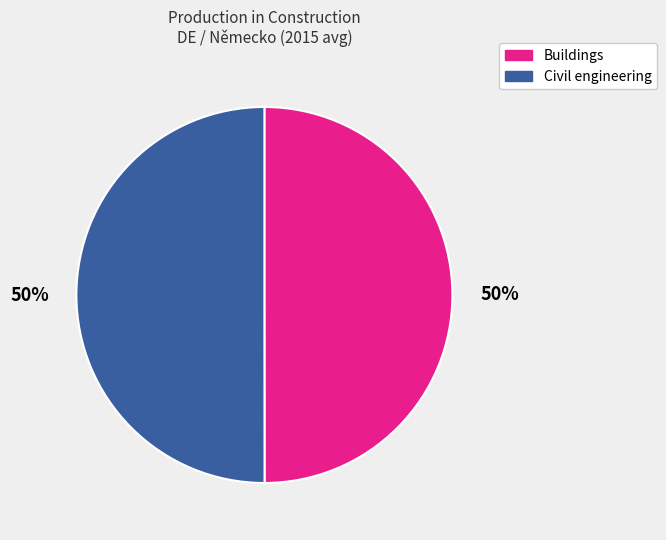

To the nearest percent, what is the average slice percentage?

50%